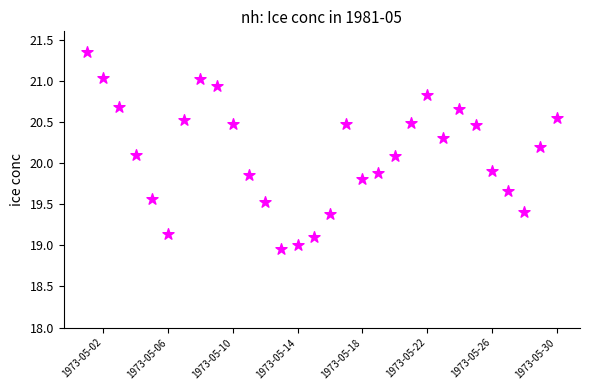

What is the range of Y values (max minus min)?

2.4